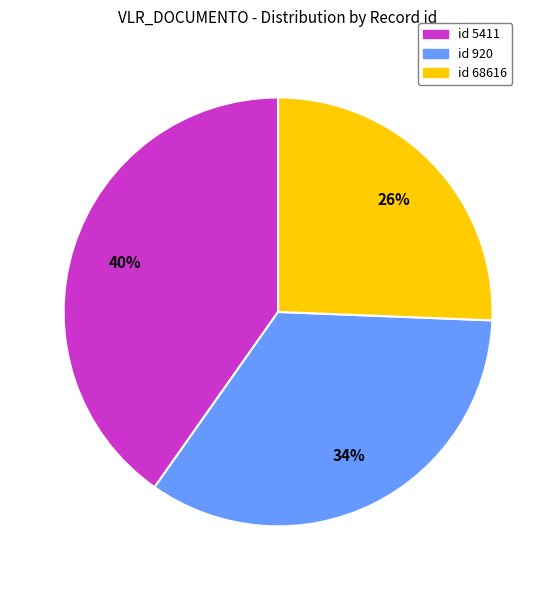

Does any single category account for the majority?

No